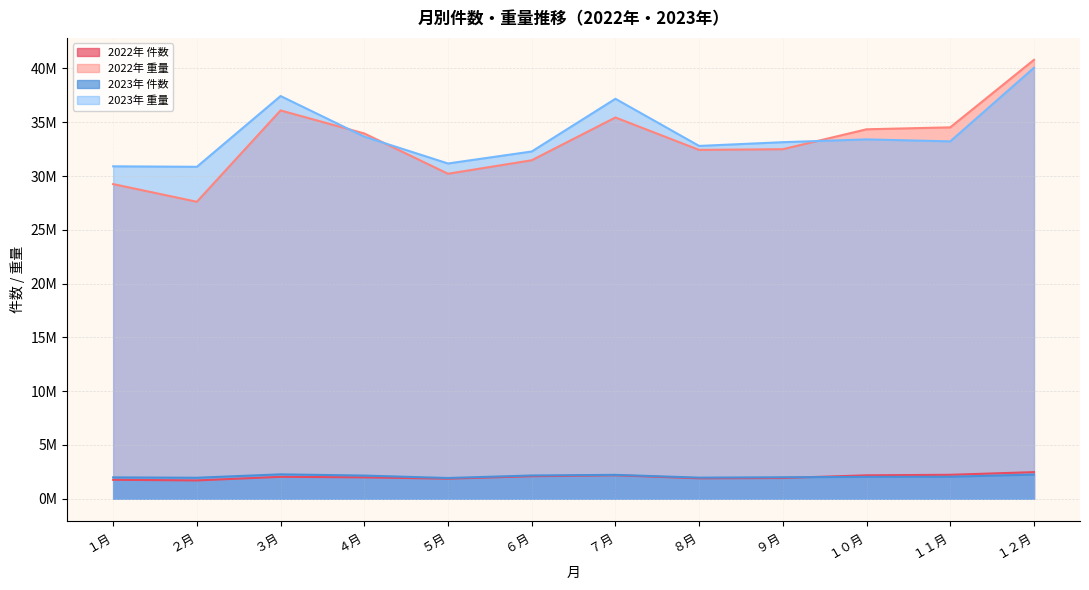

At which category is the sum across all series the highest?

１２月